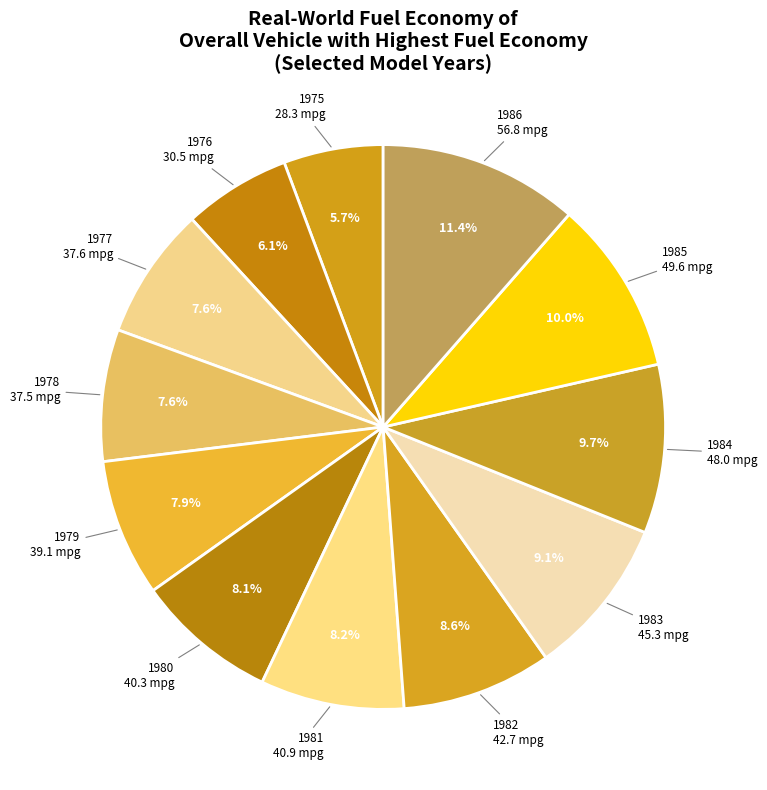

Count the number of slices in the pie.

12